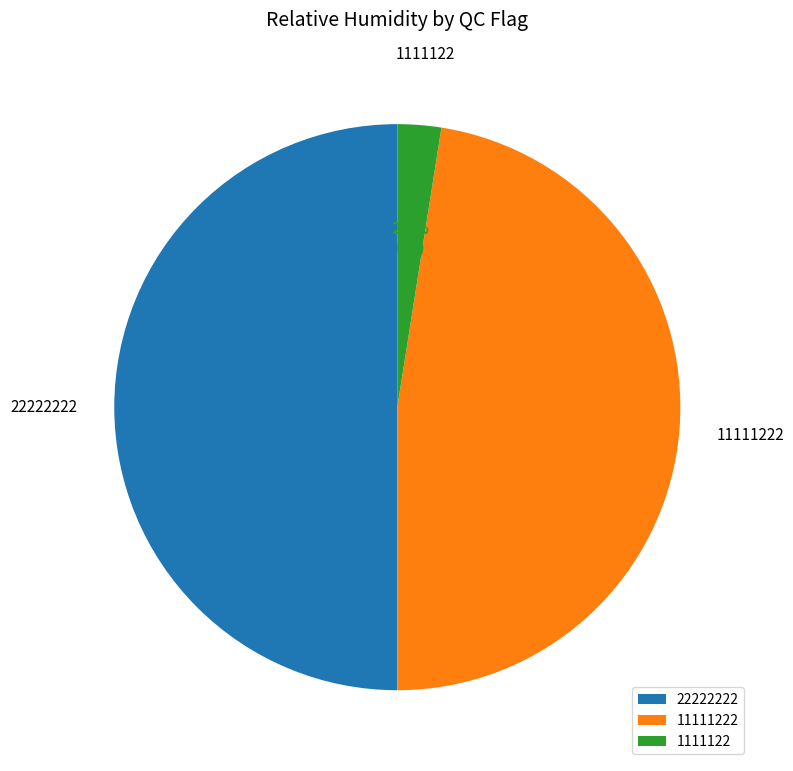

Which slice is the largest?

22222222